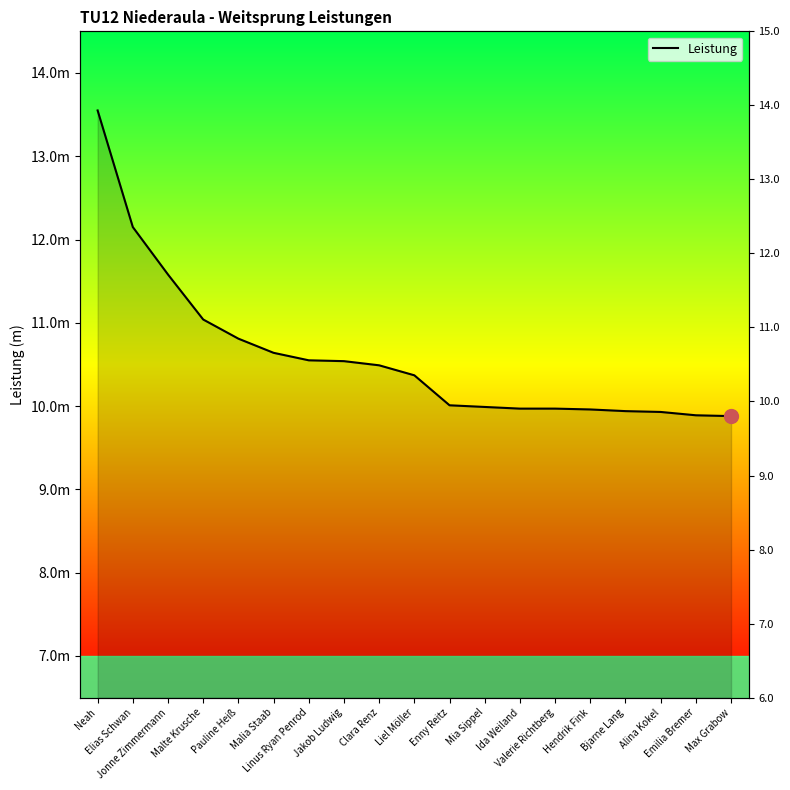

The value at Max Grabow is 9.9. True or false?

True